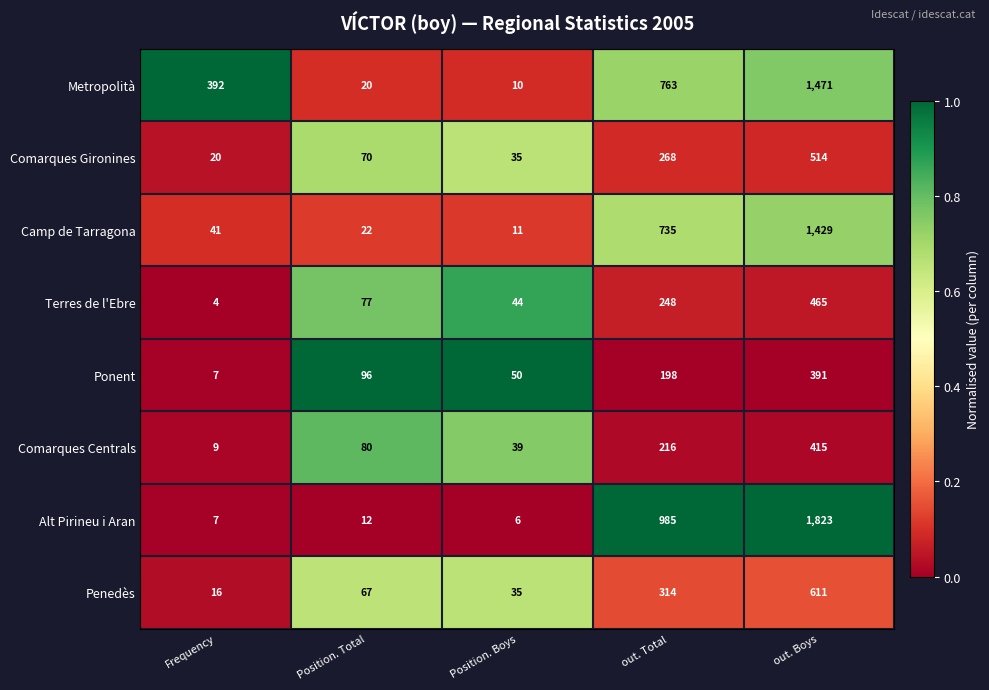

The value of Alt Pirineu i Aran at Position. Total is 12. True or false?

True